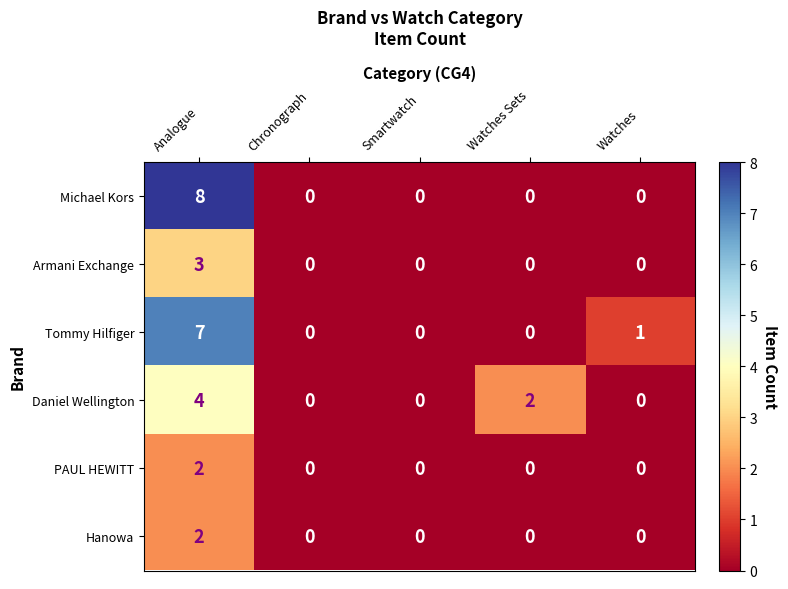

At which label does Armani Exchange reach its peak?

Analogue